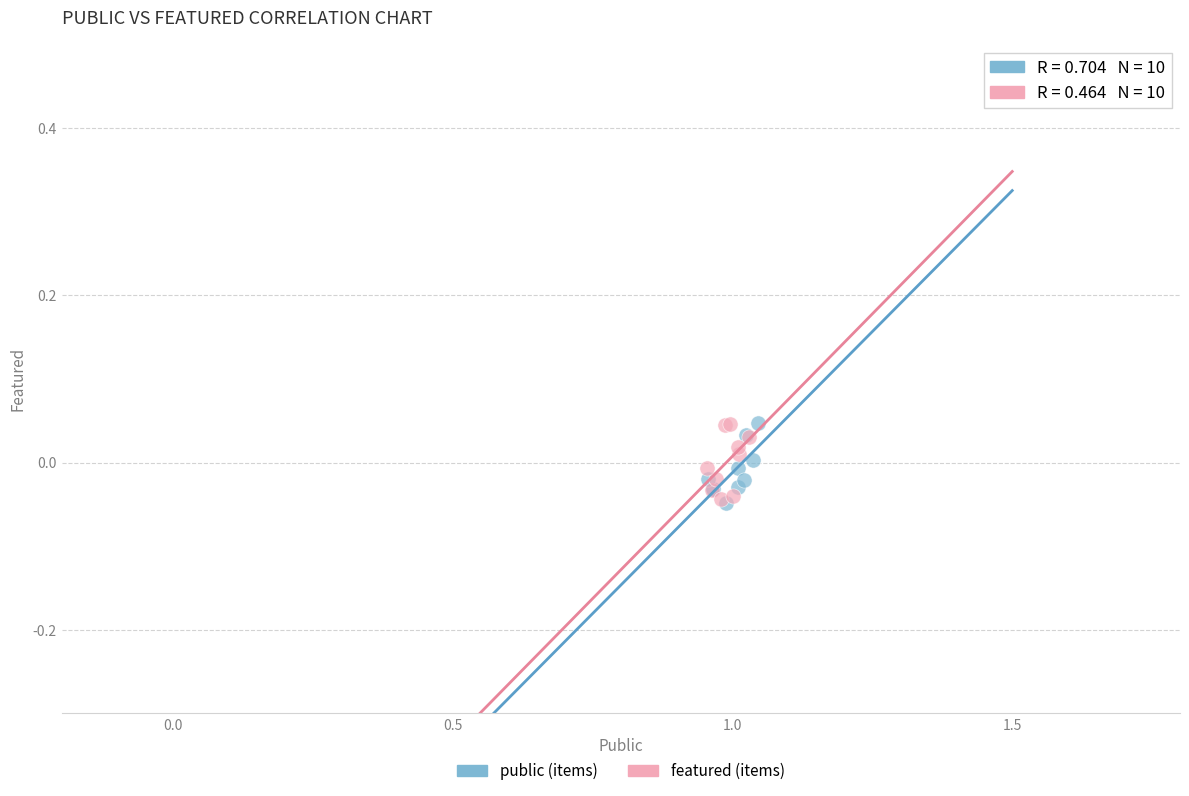

What are all the series names shown in the legend?

public (items), featured (items)